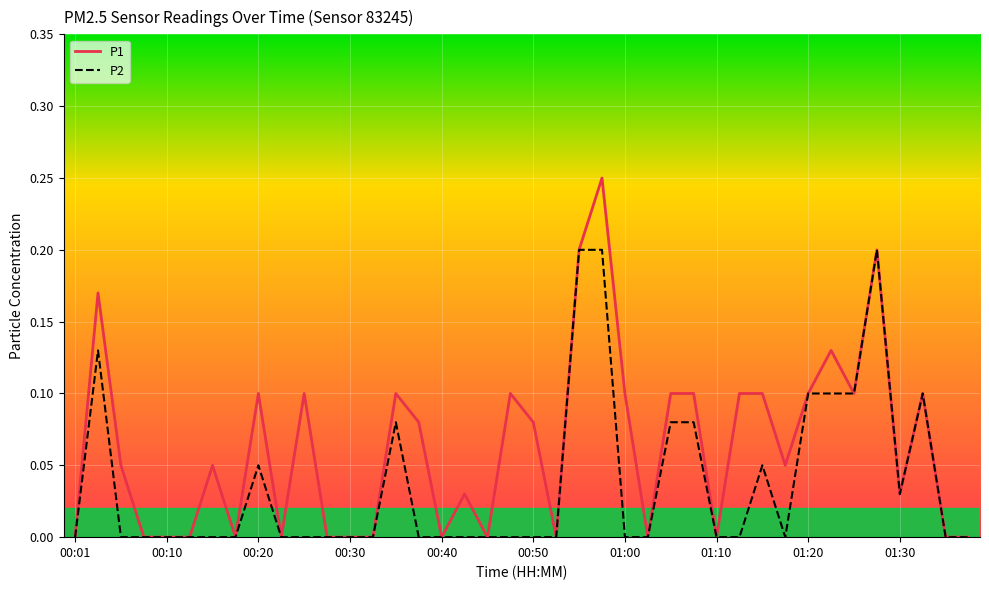

List the series in order of their overall mean, highest first.

P1, P2